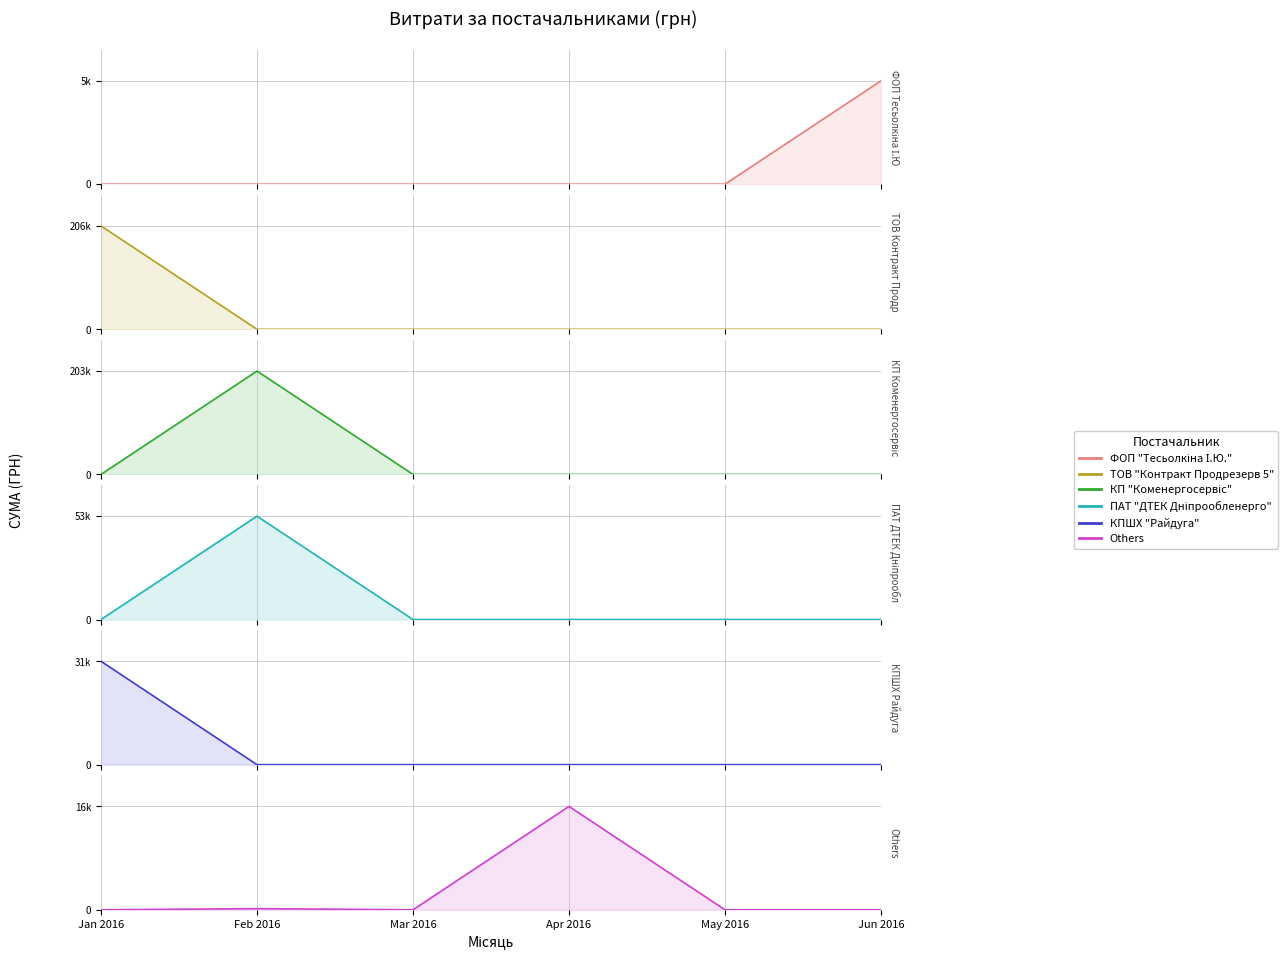

At May 2016, list the series in order from smallest to largest.

ФОП "Тесьолкіна І.Ю.", ТОВ "Контракт Продрезерв 5", КП "Коменергосервіс", ПАТ "ДТЕК Дніпрообленерго", КПШХ "Райдуга", Others